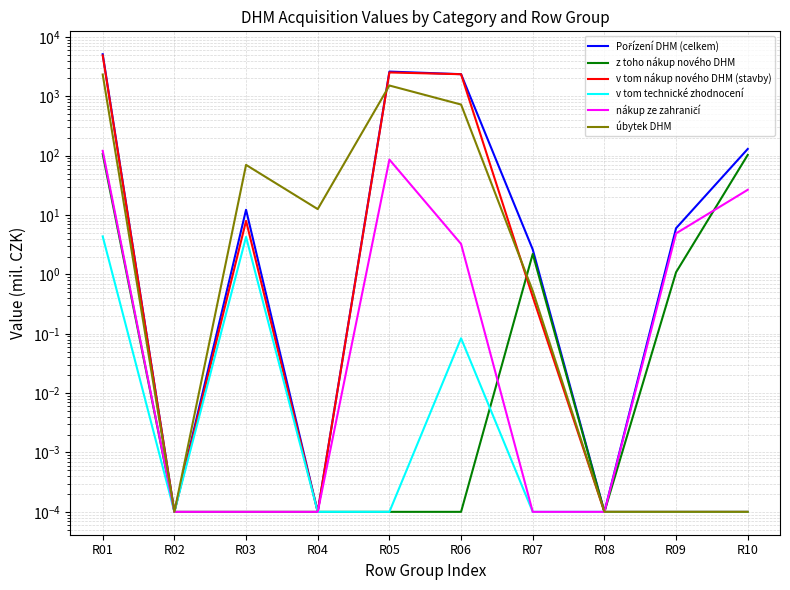

How many intersections are there between z toho nákup nového DHM and nákup ze zahraničí?

2